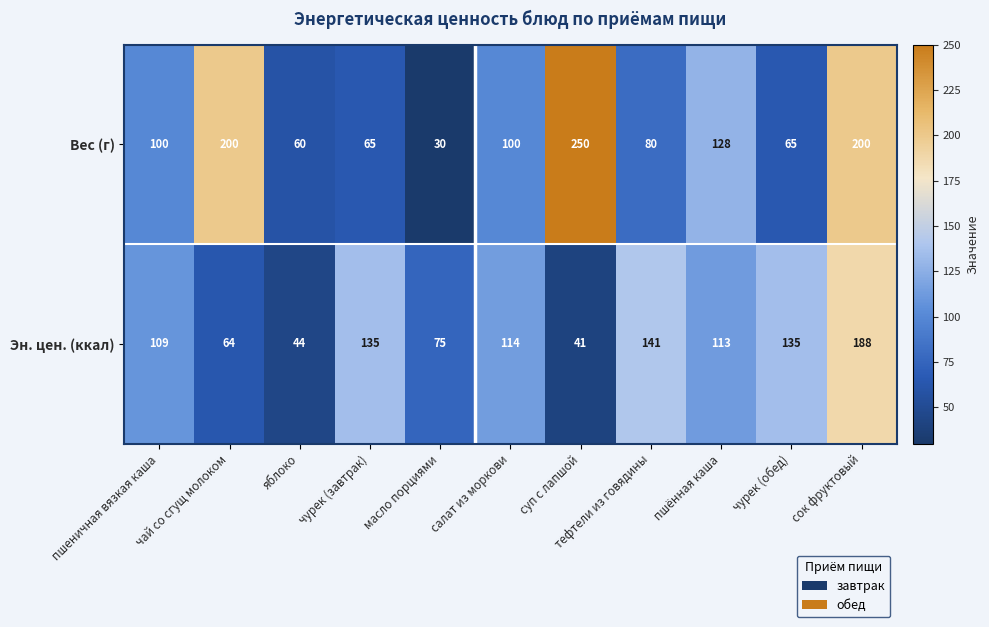

Count the number of data series in this chart.

2